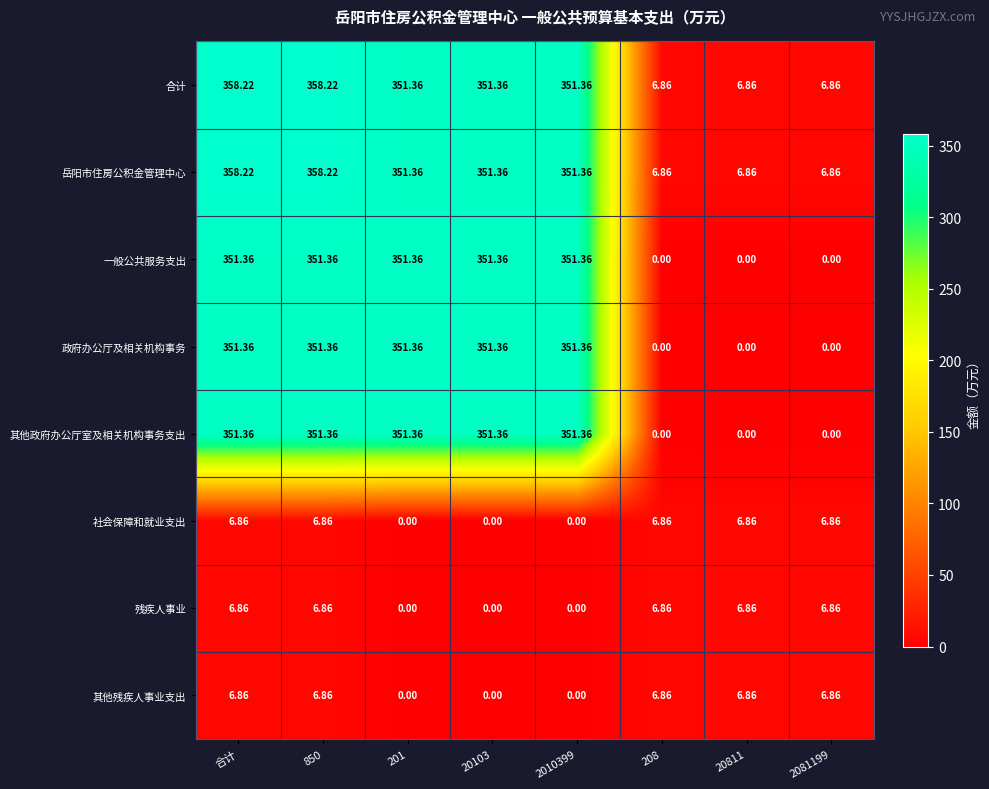

Is the value of 政府办公厅及相关机构事务 at 2081199 greater than the value of 其他残疾人事业支出 at 208?

No